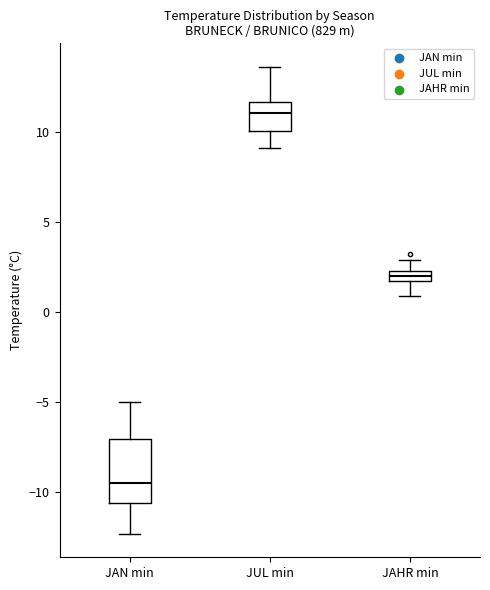

Which box has the lowest median line?

JAN min